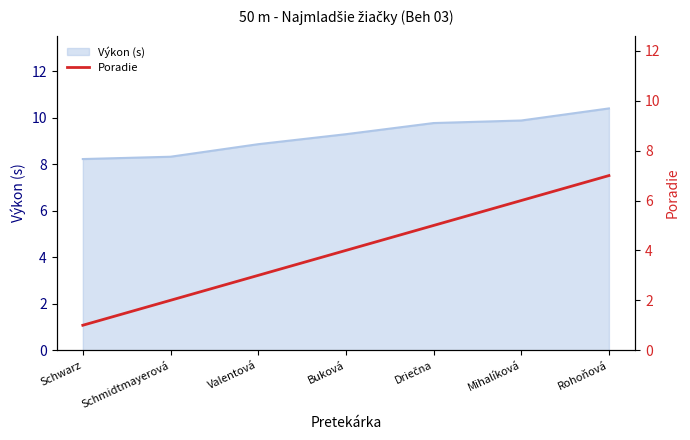

The Výkon (s) series shows 3.3 at Mihalíková. True or false?

False